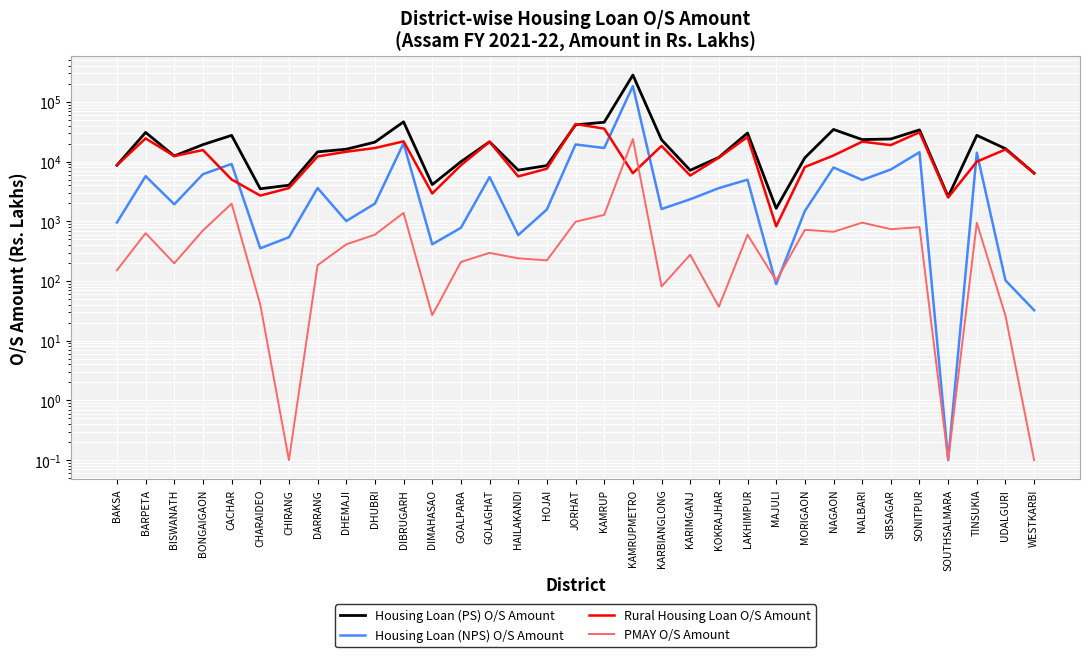

What is the lowest value of the PMAY O/S Amount series?

0.1